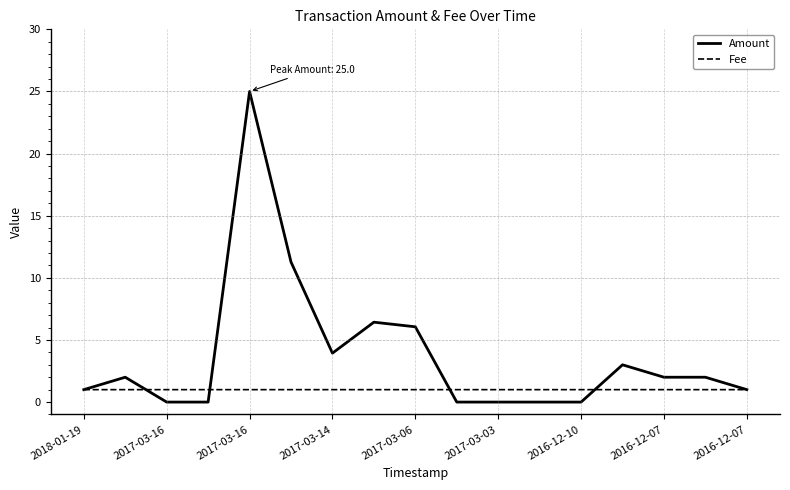

Rank the series by their average value, from highest to lowest.

Amount, Fee